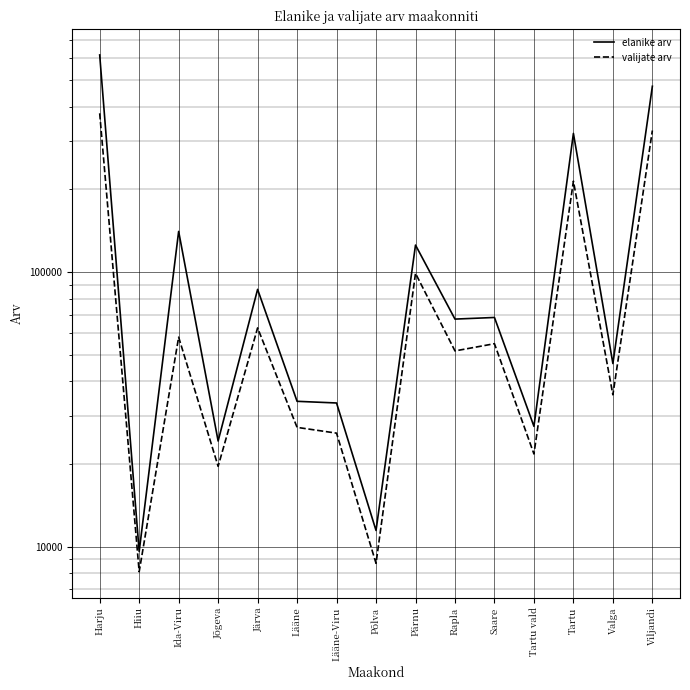

What is the value of the valijate arv point at the 15th from the left?

327762